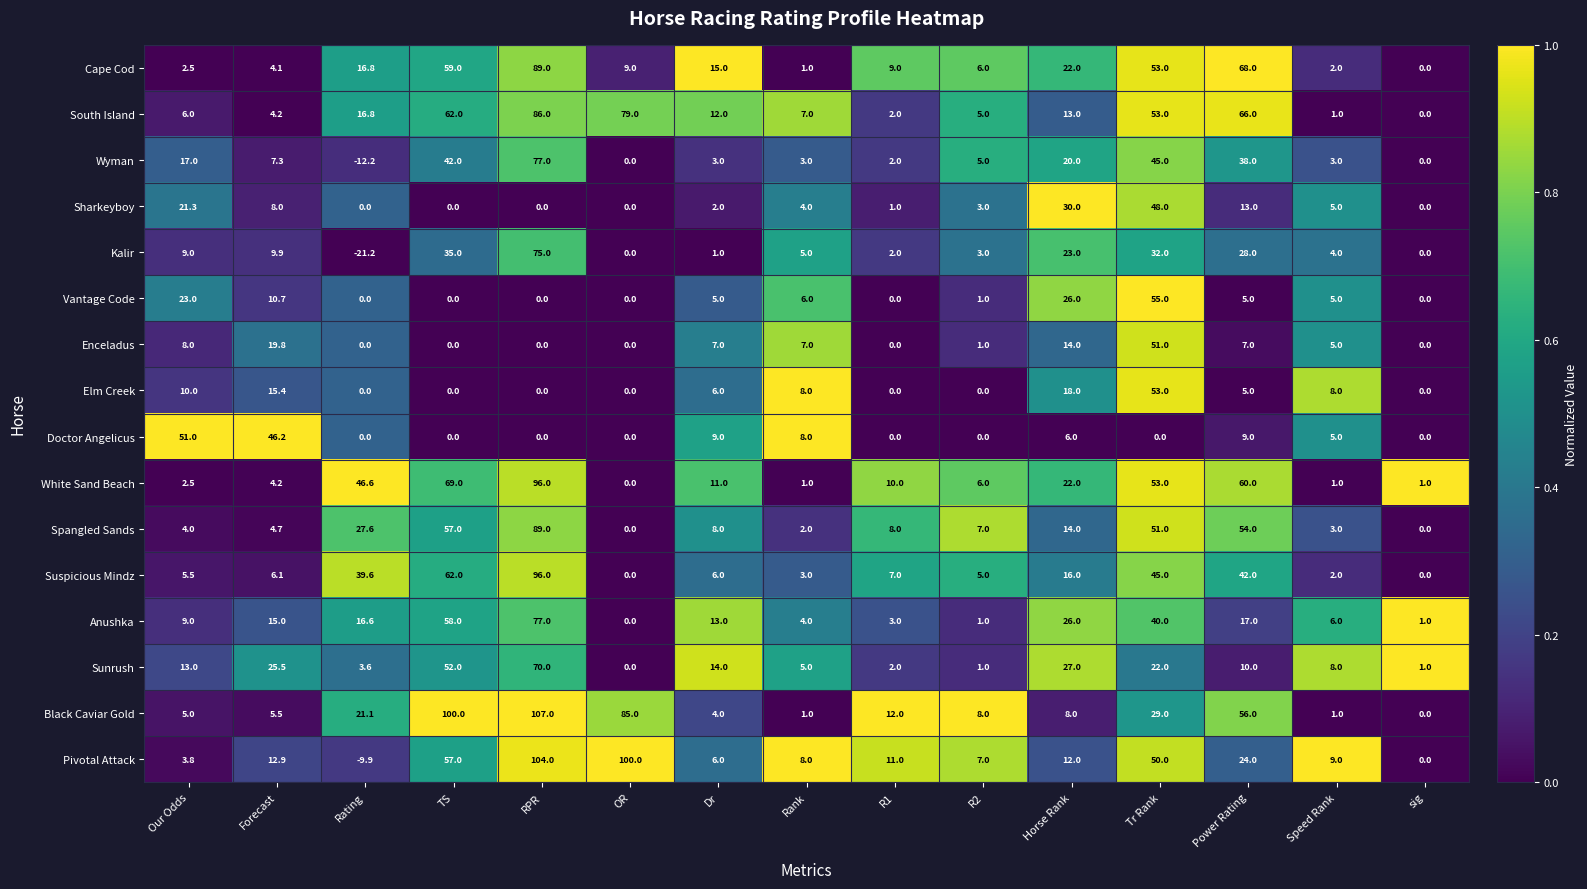

Which series has the widest spread of values?

Pivotal Attack